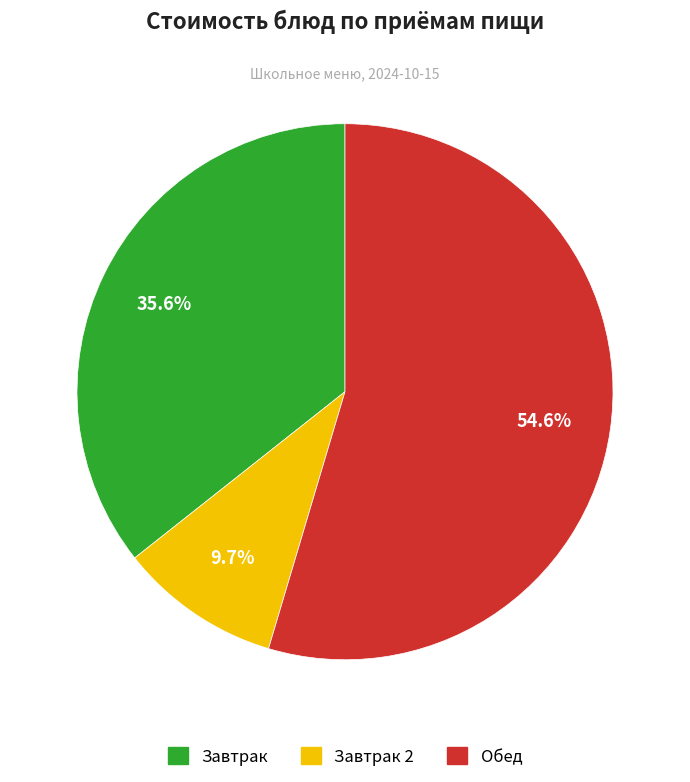

Does any single category account for the majority?

Yes